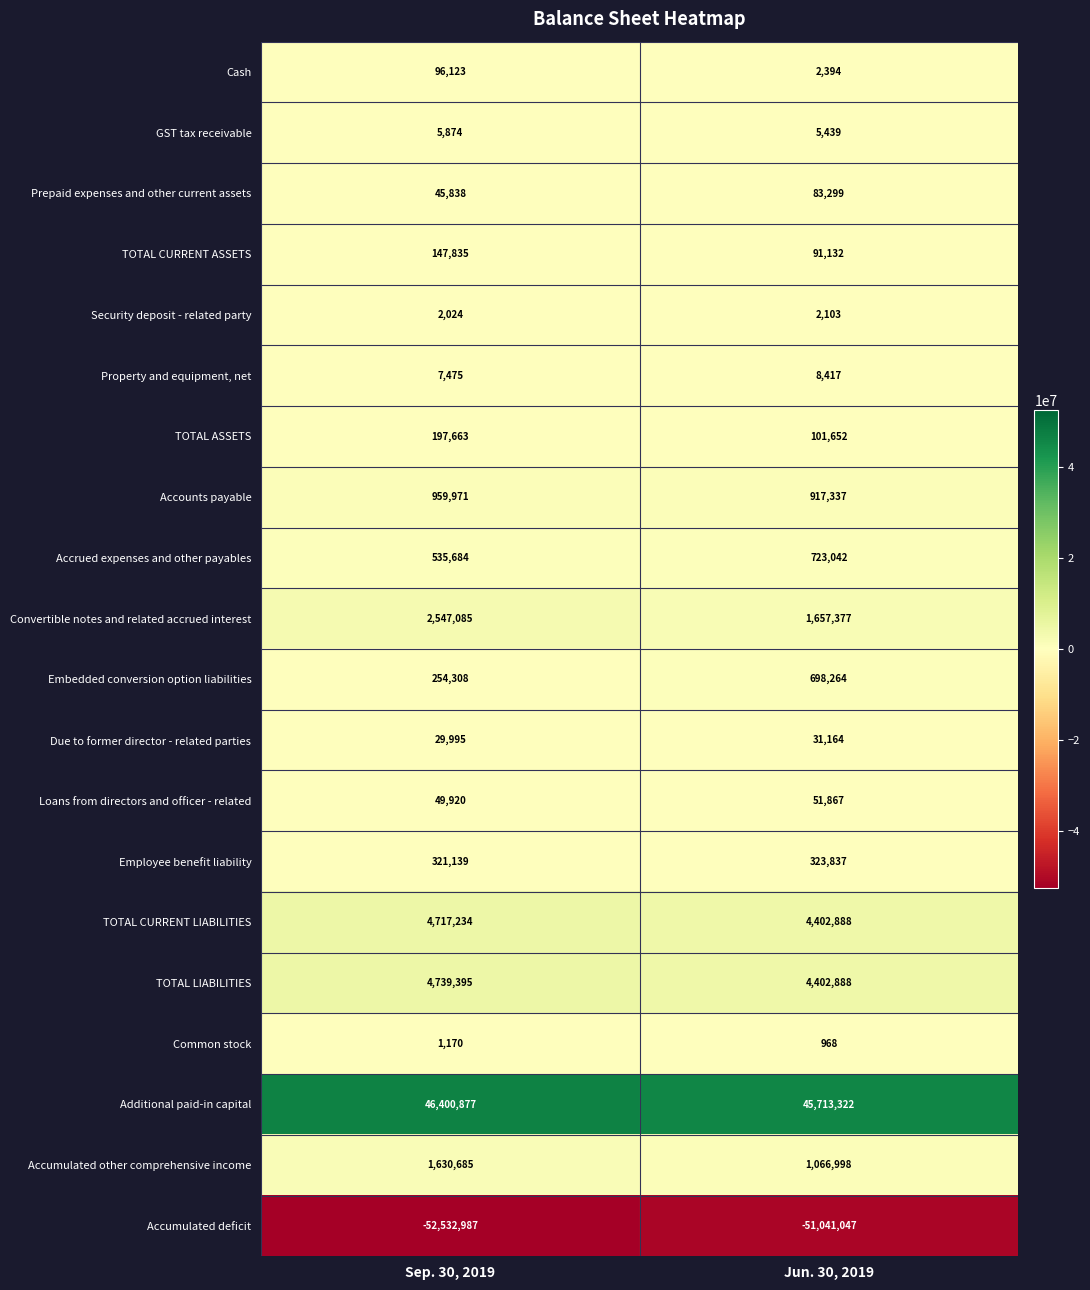

Which series changed the most between Sep. 30, 2019 and Jun. 30, 2019?

Accumulated deficit